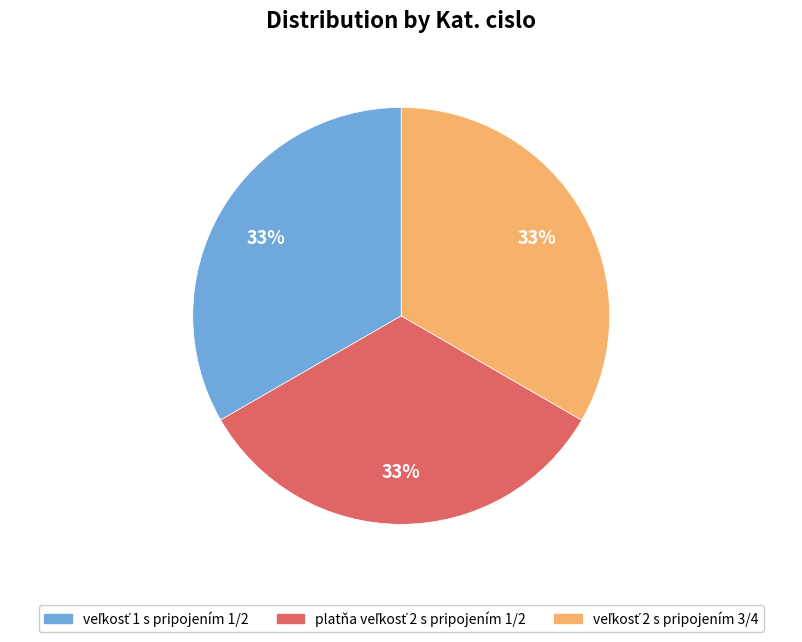

To the nearest percent, what is the average slice percentage?

33%